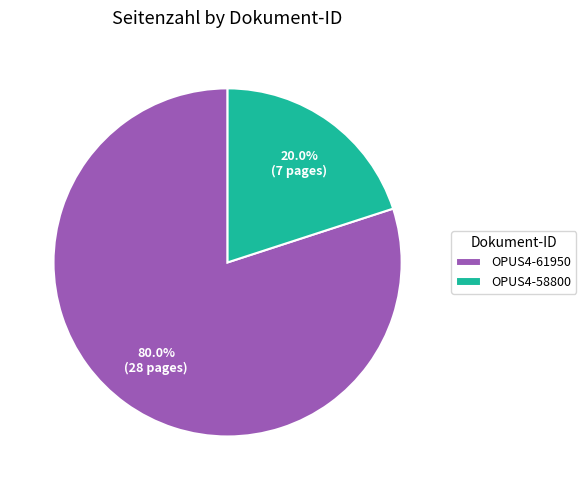

Between OPUS4-61950 and OPUS4-58800, which is larger?

OPUS4-61950